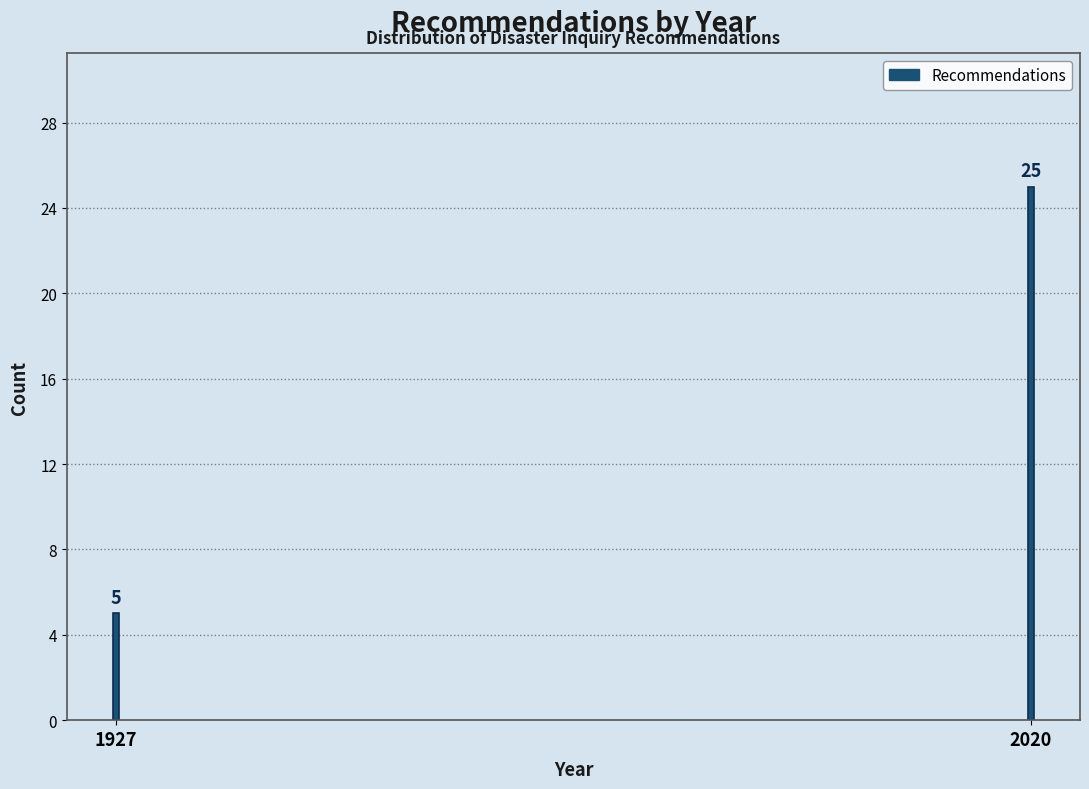

Reading left to right, what are all the values shown in this chart?

5	25